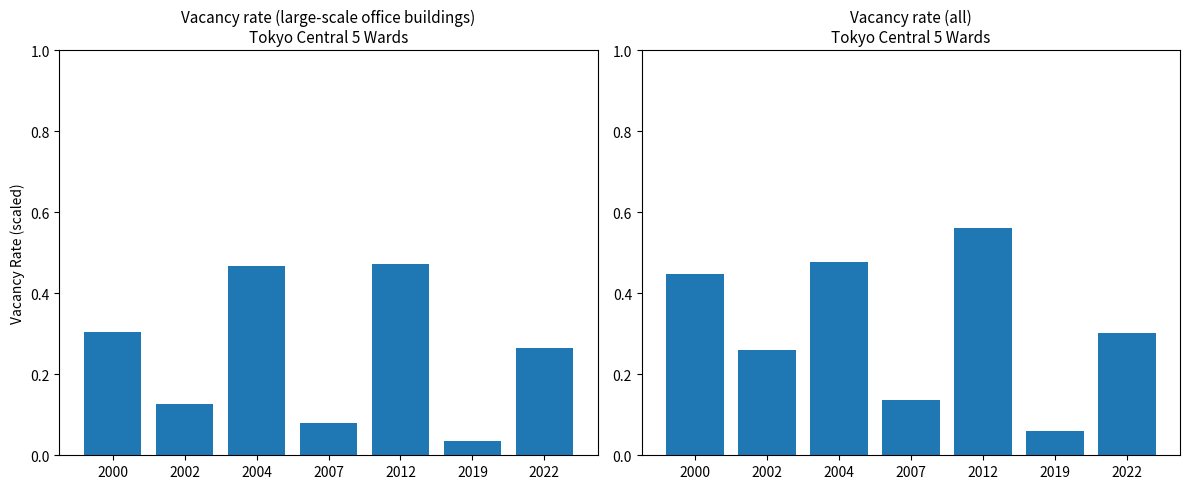

Which series has the widest spread of values?

Vacancy rate (all)